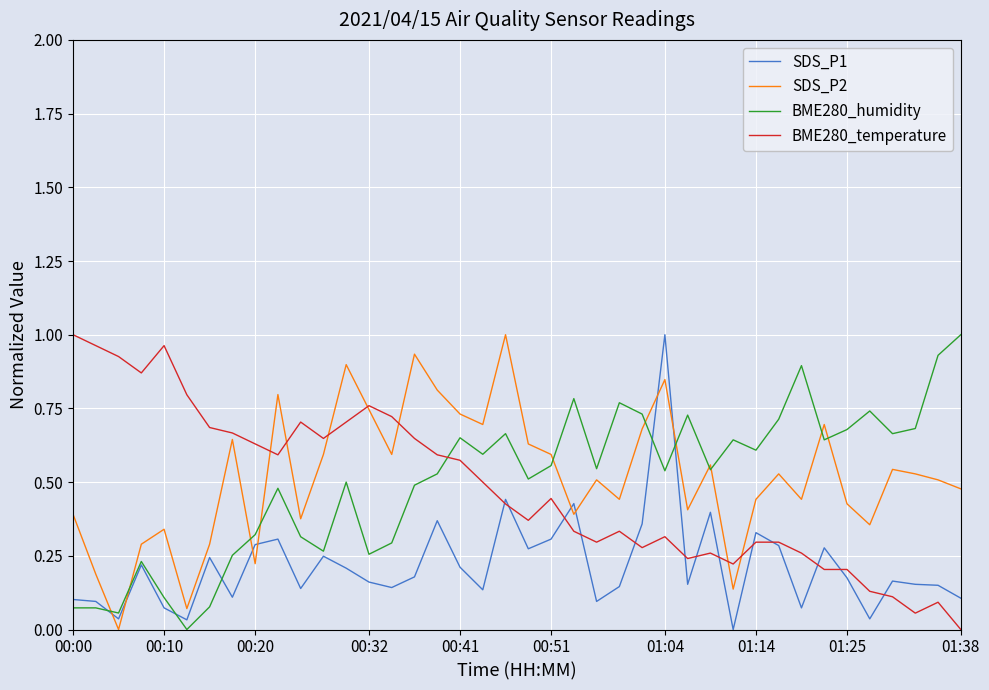

How many intersections are there between BME280_humidity and BME280_temperature?

1